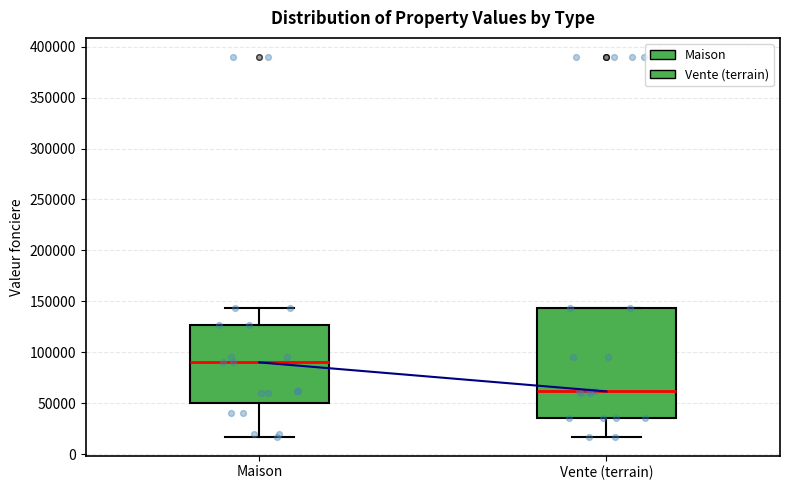

Which box's median line is the highest?

Maison